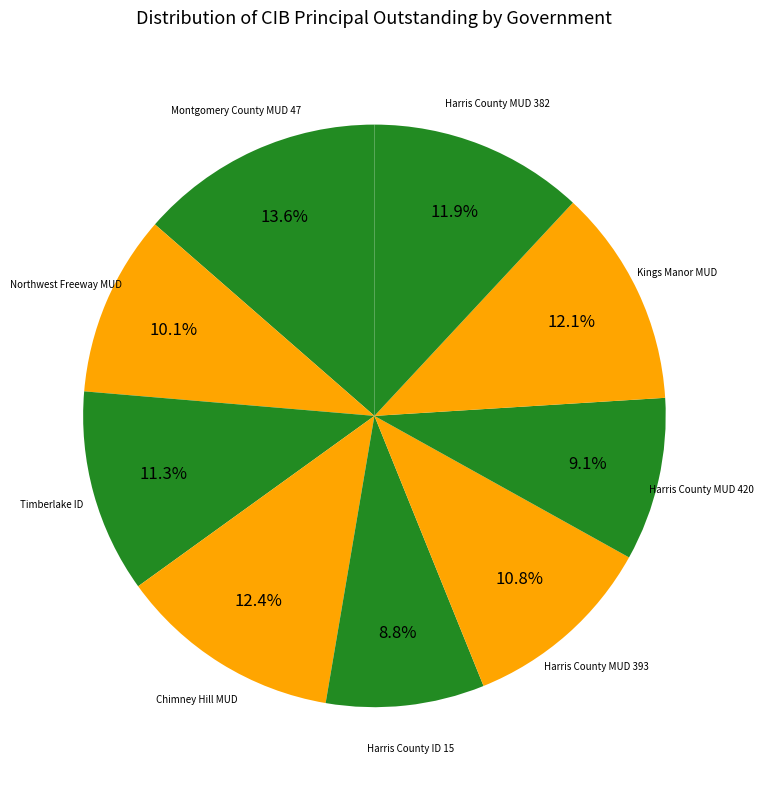

How many segments does this pie chart have?

9